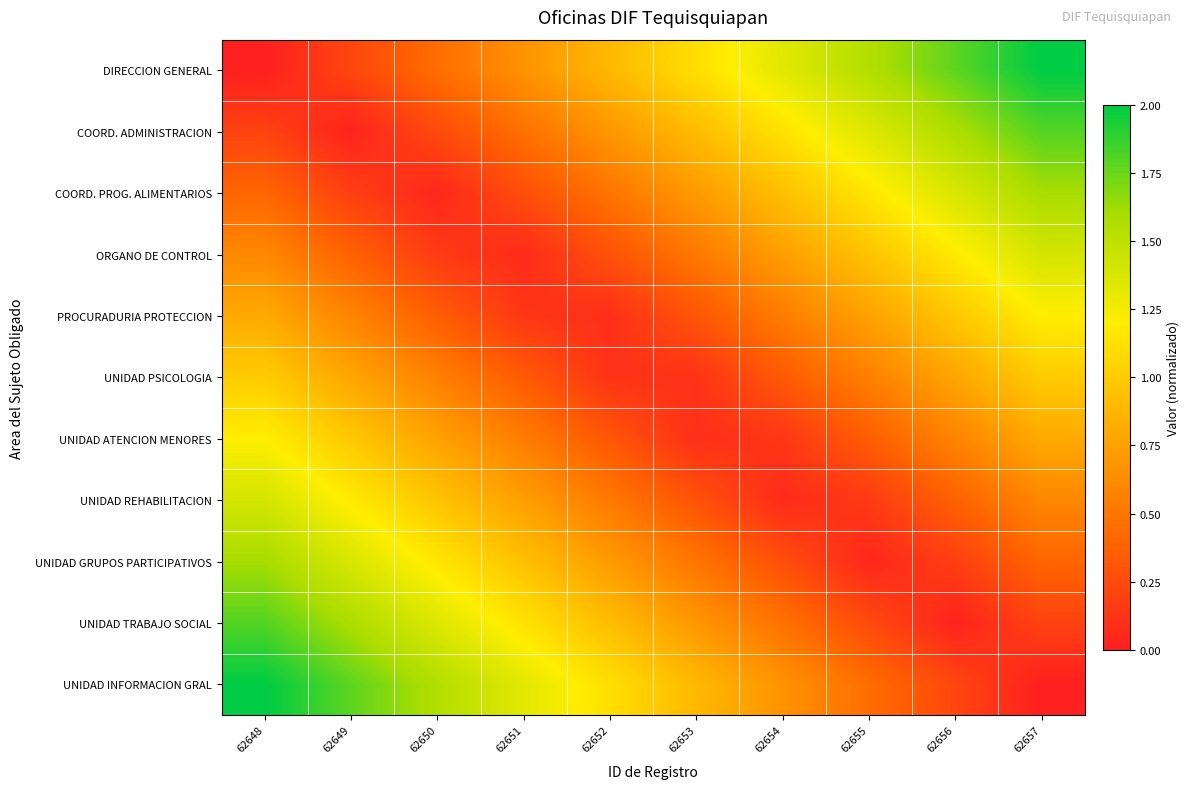

Reading left to right, transcribe all the data shown in this chart.

DIRECCION GENERAL: 62648=0.0	62649=0.2	62650=0.4	62651=0.7	62652=0.9	62653=1.1	62654=1.3	62655=1.6	62656=1.8	62657=2.0
COORD. ADMINISTRACION: 62648=0.2	62649=0.0	62650=0.2	62651=0.5	62652=0.7	62653=0.9	62654=1.1	62655=1.4	62656=1.6	62657=1.8
COORD. PROG. ALIMENTARIOS: 62648=0.4	62649=0.2	62650=0.0	62651=0.3	62652=0.5	62653=0.7	62654=0.9	62655=1.2	62656=1.4	62657=1.6
ORGANO DE CONTROL: 62648=0.6	62649=0.4	62650=0.2	62651=0.1	62652=0.3	62653=0.5	62654=0.7	62655=1.0	62656=1.2	62657=1.4
PROCURADURIA PROTECCION: 62648=0.8	62649=0.6	62650=0.4	62651=0.1	62652=0.1	62653=0.3	62654=0.5	62655=0.8	62656=1.0	62657=1.2
UNIDAD PSICOLOGIA: 62648=1.0	62649=0.8	62650=0.6	62651=0.3	62652=0.1	62653=0.1	62654=0.3	62655=0.6	62656=0.8	62657=1.0
UNIDAD ATENCION MENORES: 62648=1.2	62649=1.0	62650=0.8	62651=0.5	62652=0.3	62653=0.1	62654=0.1	62655=0.4	62656=0.6	62657=0.8
UNIDAD REHABILITACION: 62648=1.4	62649=1.2	62650=1.0	62651=0.7	62652=0.5	62653=0.3	62654=0.1	62655=0.2	62656=0.4	62657=0.6
UNIDAD GRUPOS PARTICIPATIVOS: 62648=1.6	62649=1.4	62650=1.2	62651=0.9	62652=0.7	62653=0.5	62654=0.3	62655=0.0	62656=0.2	62657=0.4
UNIDAD TRABAJO SOCIAL: 62648=1.8	62649=1.6	62650=1.4	62651=1.1	62652=0.9	62653=0.7	62654=0.5	62655=0.2	62656=0.0	62657=0.2
UNIDAD INFORMACION GRAL: 62648=2.0	62649=1.8	62650=1.6	62651=1.3	62652=1.1	62653=0.9	62654=0.7	62655=0.4	62656=0.2	62657=0.0